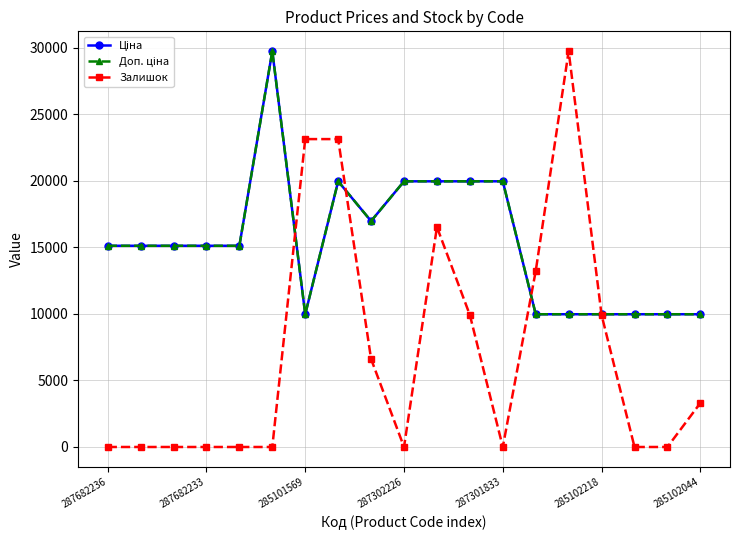

Does the chart have visible grid lines?

Yes